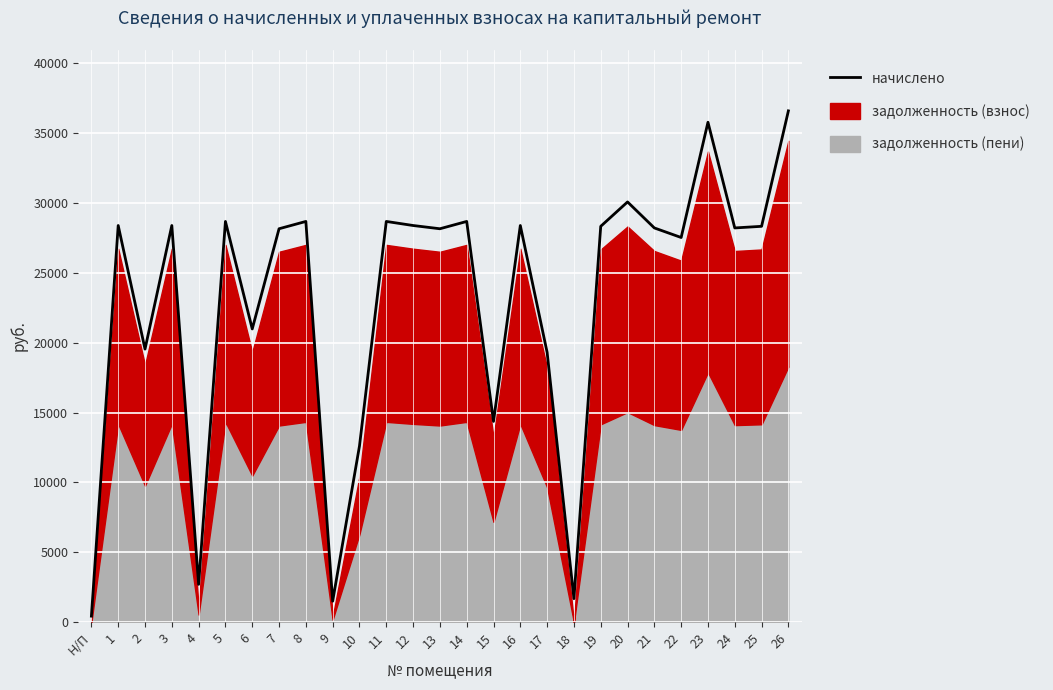

Is it true that the value at 21 is 45070.1?

False